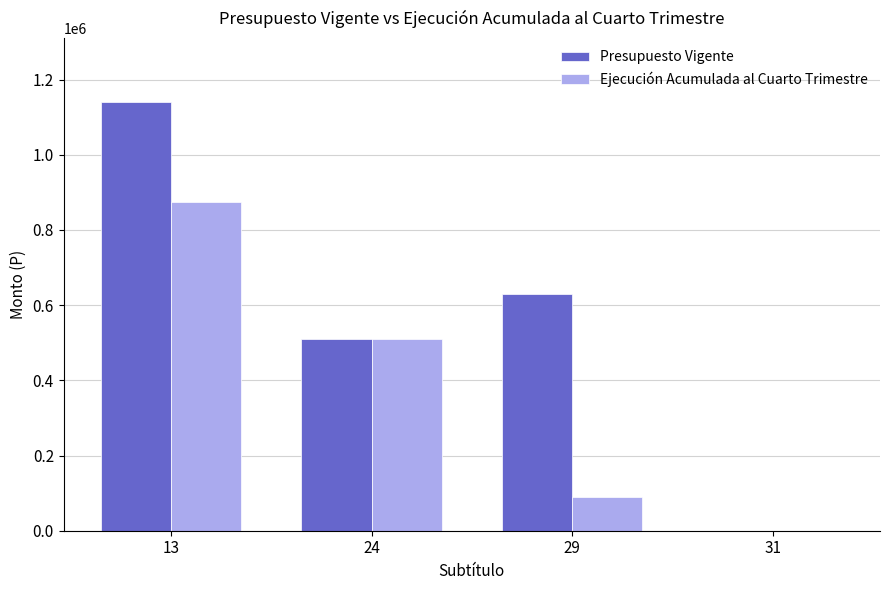

What is the maximum value shown in the chart?

1139813